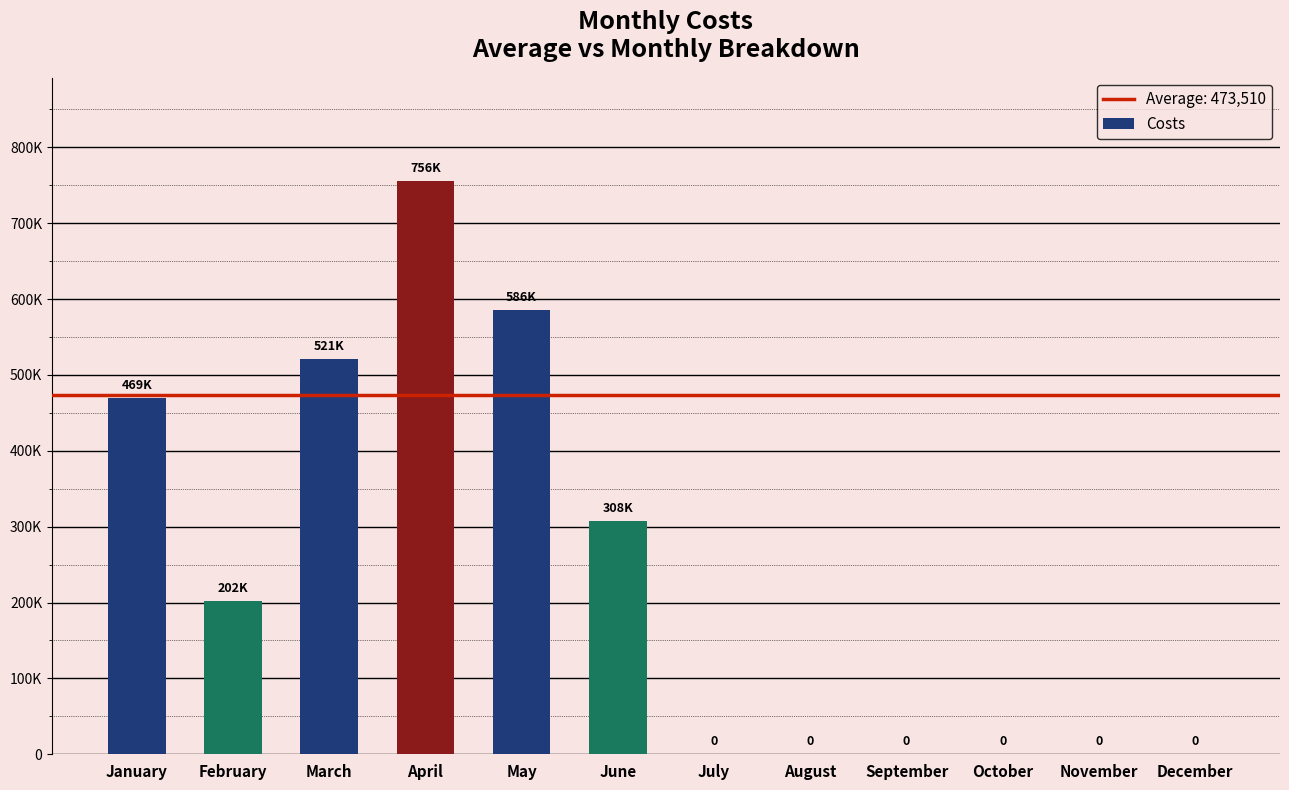

What is the change in value from January to April?

+286568